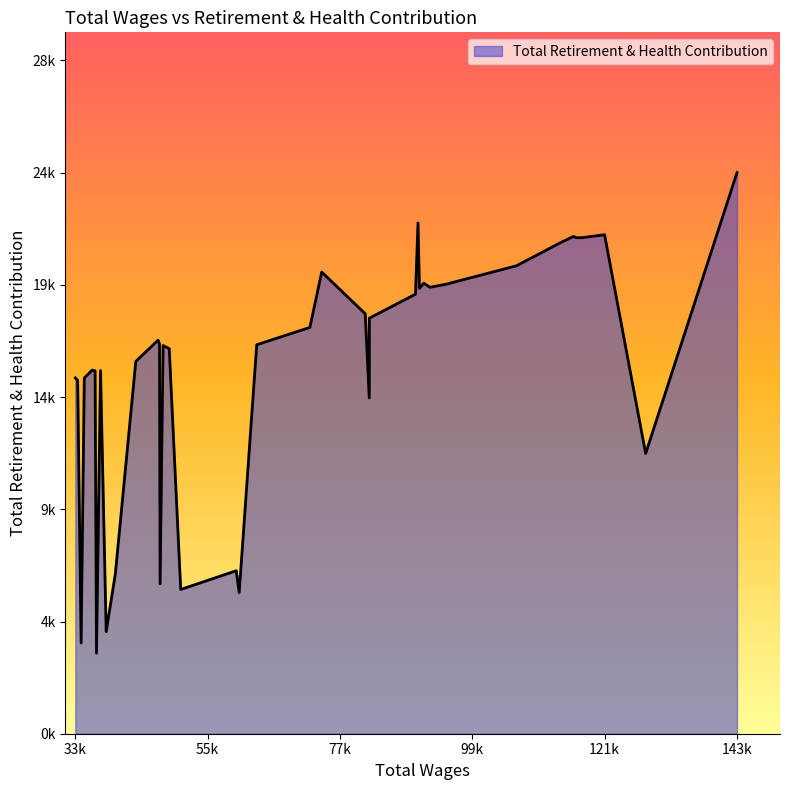

The value at 113716 is 21020. True or false?

True